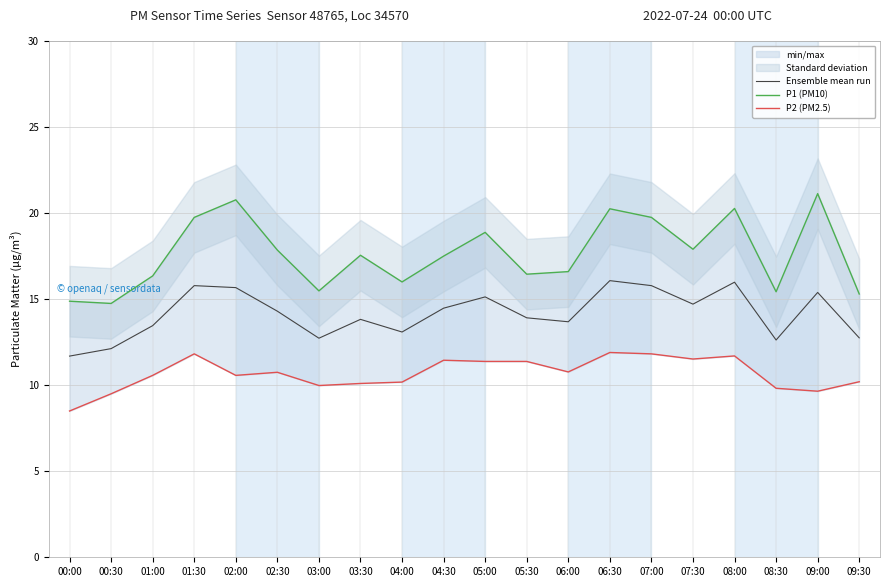

Which series has the largest range (max minus min)?

P1 (PM10)